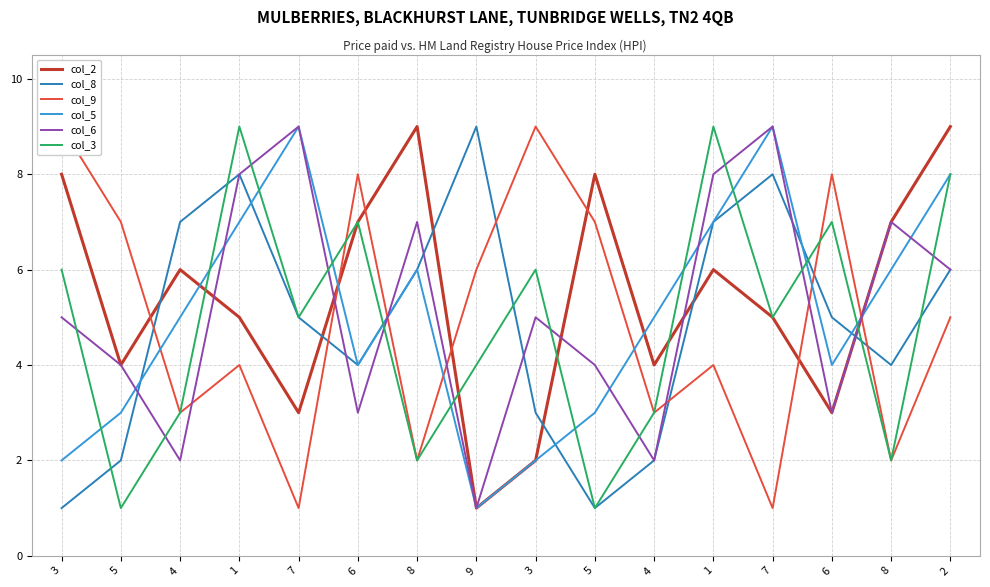

Which series has the largest range (max minus min)?

col_2